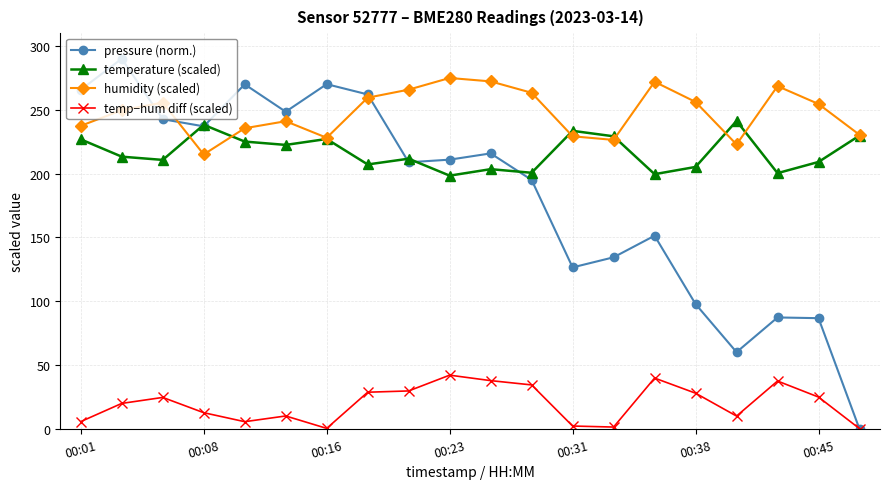

Rank the series by their maximum value, from highest to lowest.

pressure (norm.), humidity (scaled), temperature (scaled), temp−hum diff (scaled)